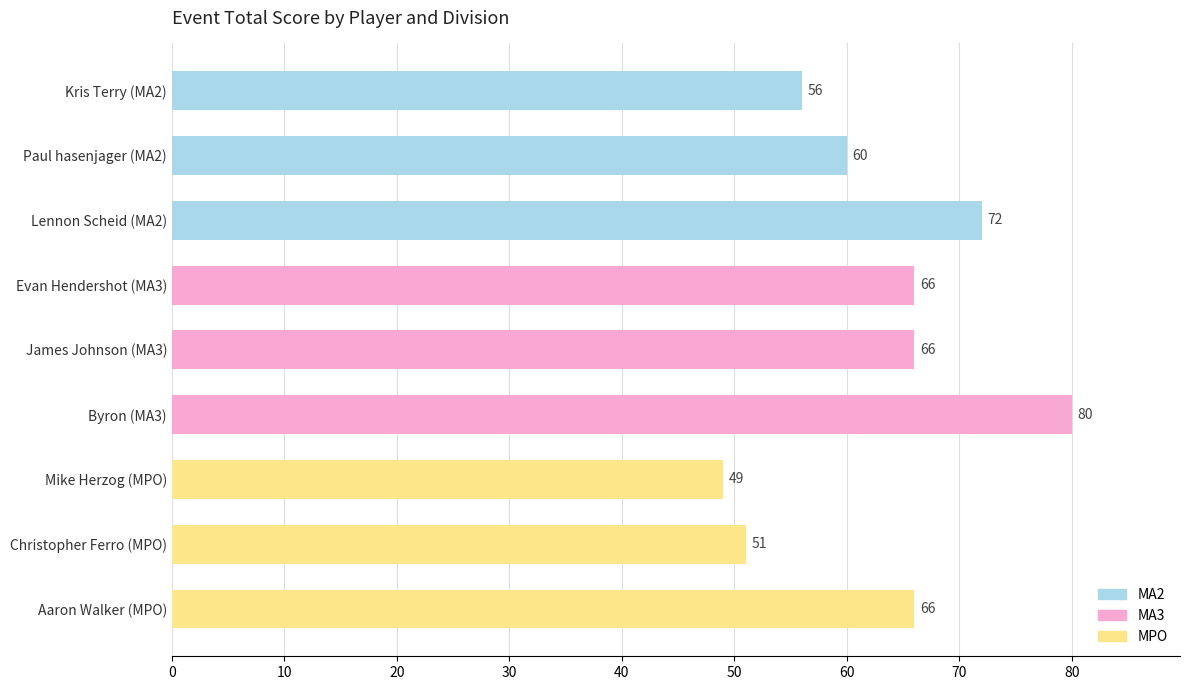

True or false: the data shows 49 at Mike Herzog (MPO).

True